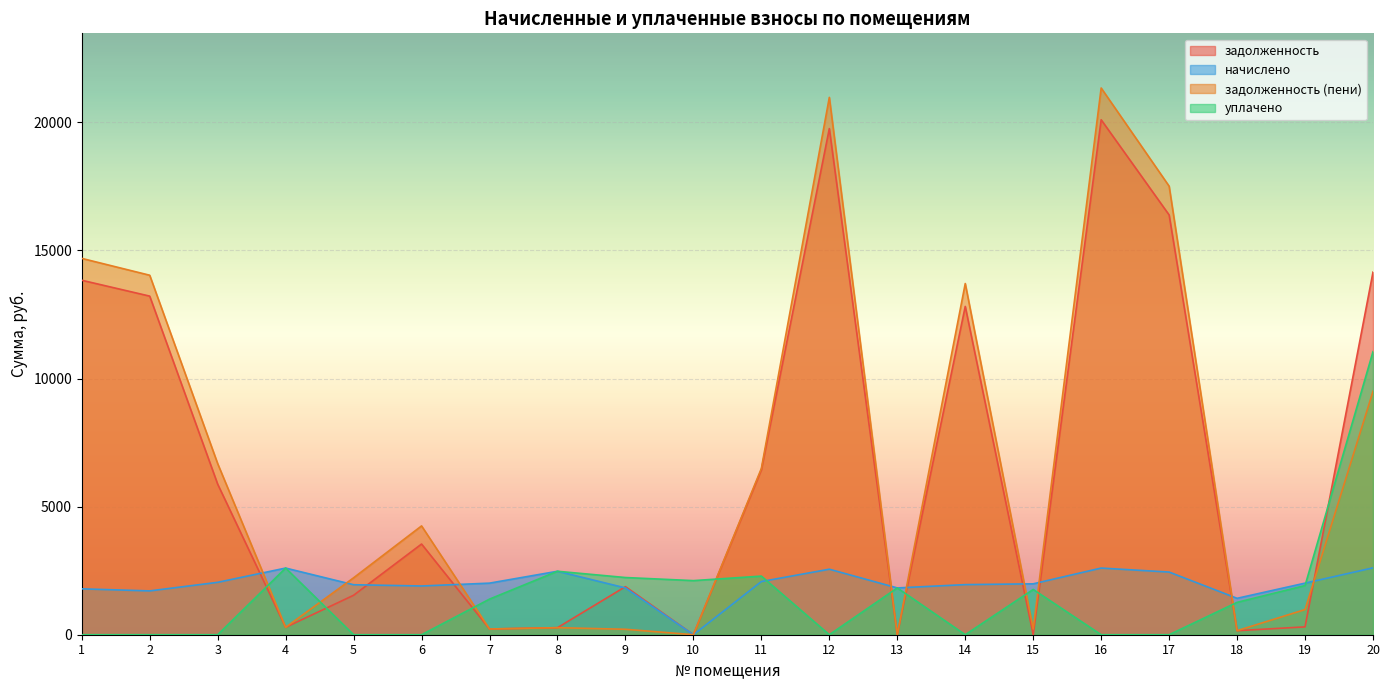

At 12, list the series in order from smallest to largest.

уплачено, начислено, задолженность, задолженность (пени)